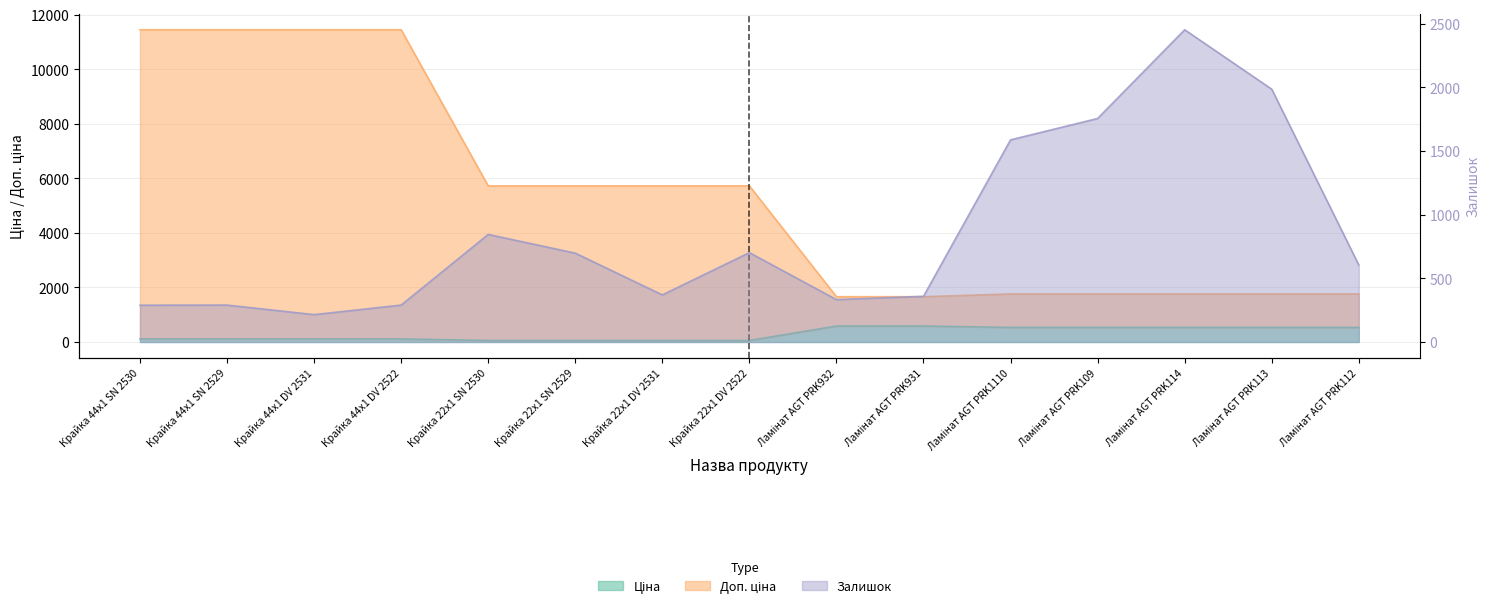

The Залишок series shows 2453.0 at Ламінат AGT PRK114. True or false?

True